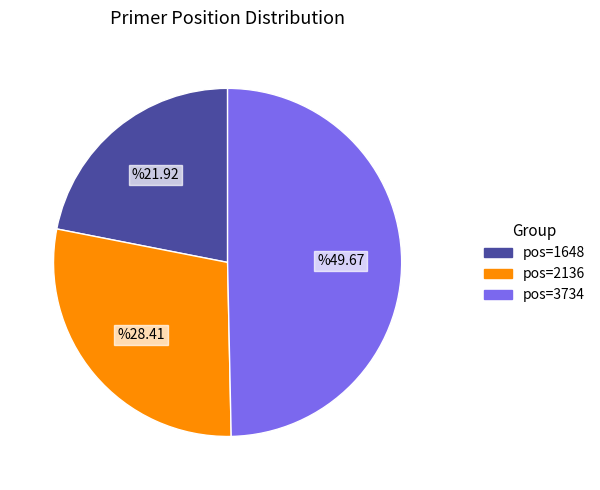

Count the number of slices in the pie.

3